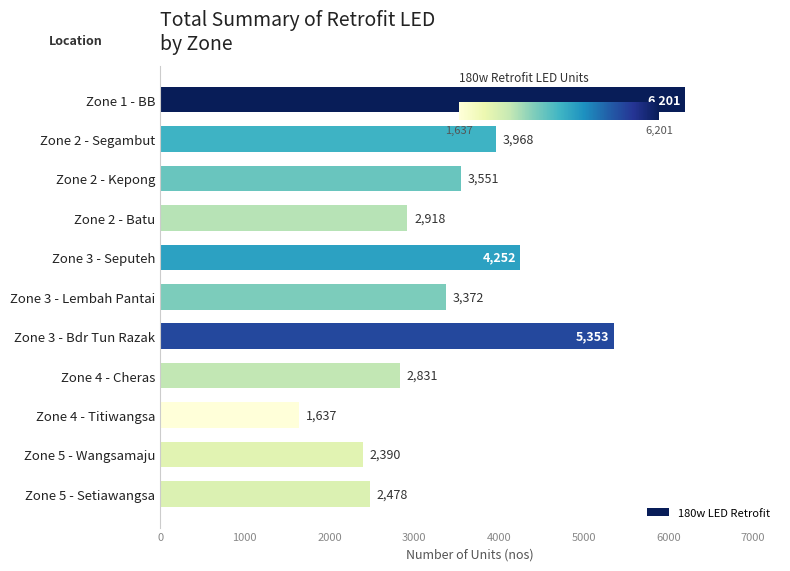

What is the difference between the second highest and minimum values?

3716